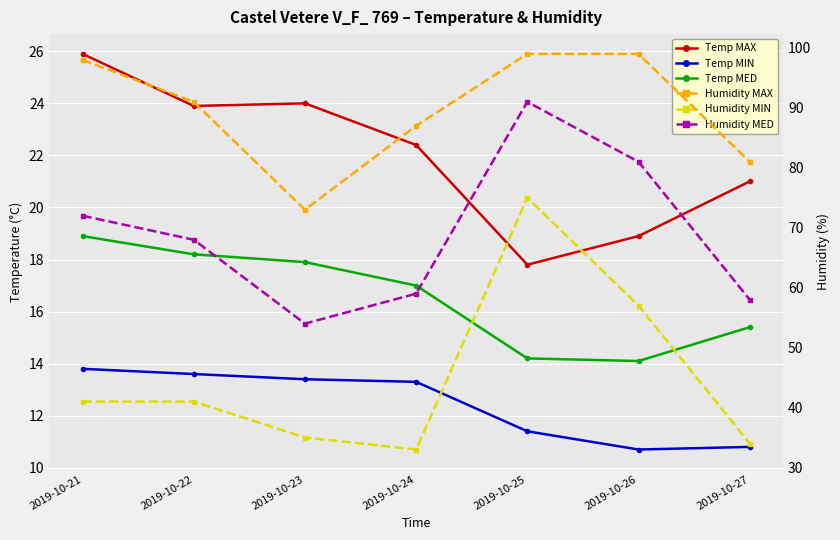

Reading right to left, what are all the values shown in this chart?

Temp MAX: 21.0	18.9	17.8	22.4	24.0	23.9	25.9
Temp MIN: 10.8	10.7	11.4	13.3	13.4	13.6	13.8
Temp MED: 15.4	14.1	14.2	17.0	17.9	18.2	18.9
Humidity MAX: 81.0	99.0	99.0	87.0	73.0	91.0	98.0
Humidity MIN: 34.0	57.0	75.0	33.0	35.0	41.0	41.0
Humidity MED: 58.0	81.0	91.0	59.0	54.0	68.0	72.0